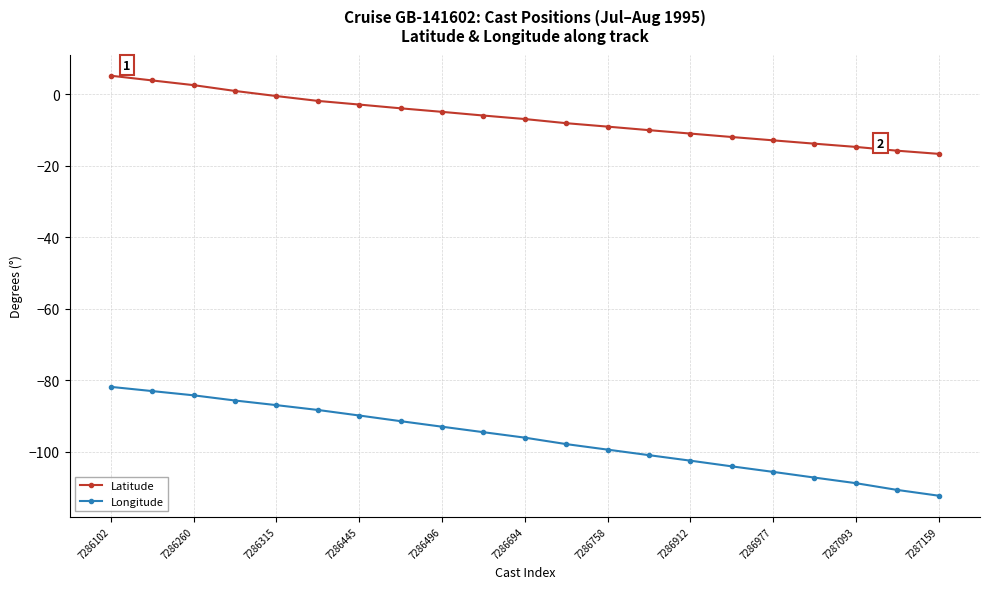

Which series has the largest range (max minus min)?

Longitude